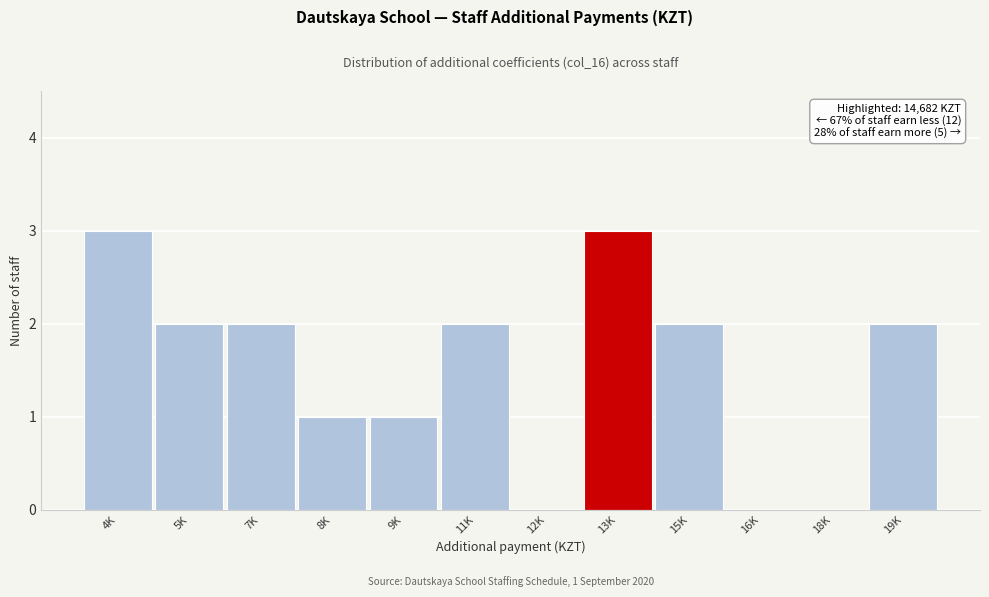

Reading right to left, extract all data points from this chart.

19K=2	18K=0	16K=0	15K=2	13K=3	12K=0	11K=2	9K=1	8K=1	7K=2	5K=2	4K=3